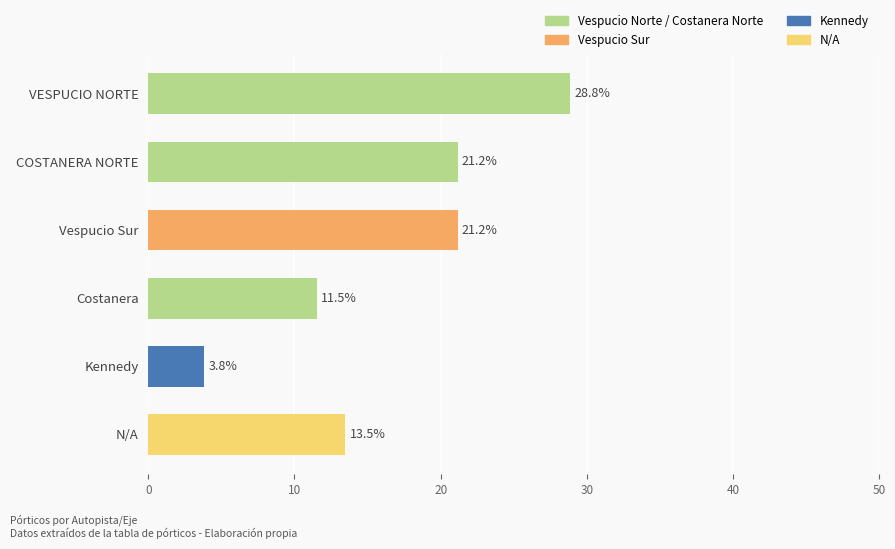

What is the value of the 5th bar from the top?

3.8